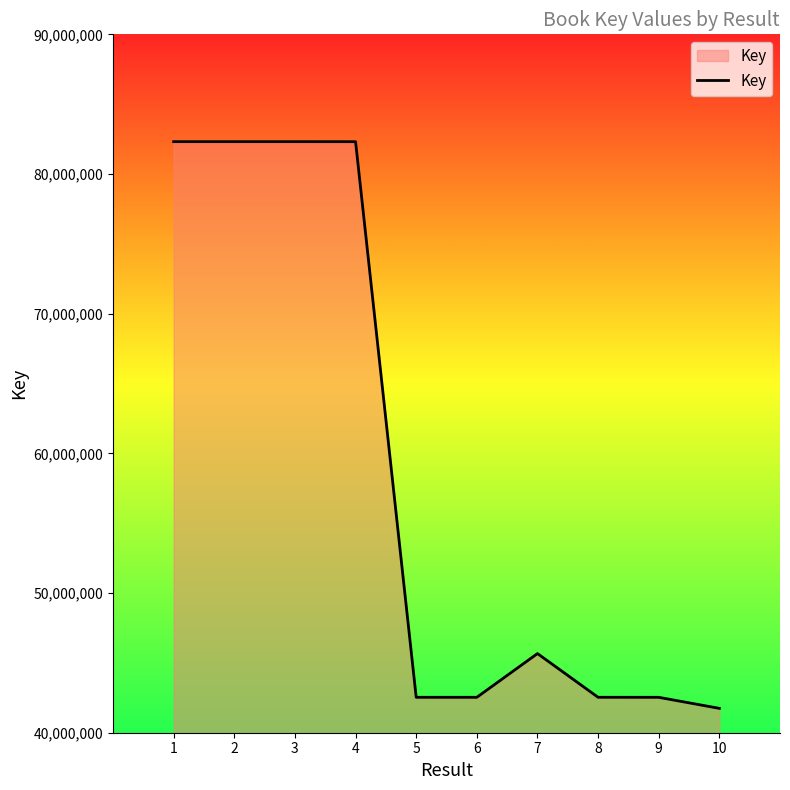

What is the sum of the values at 3 and 4?

164631149